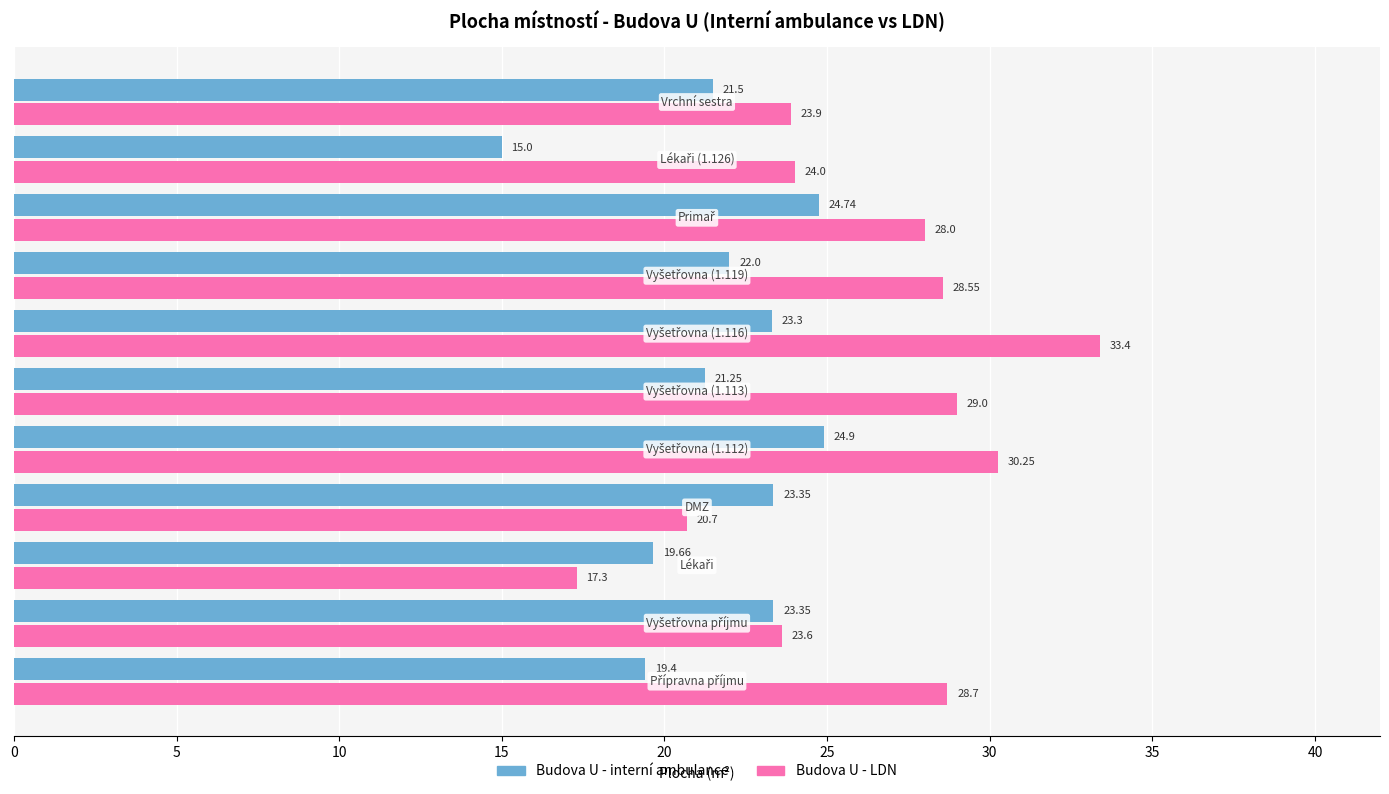

Which series has the largest range (max minus min)?

Budova U - LDN